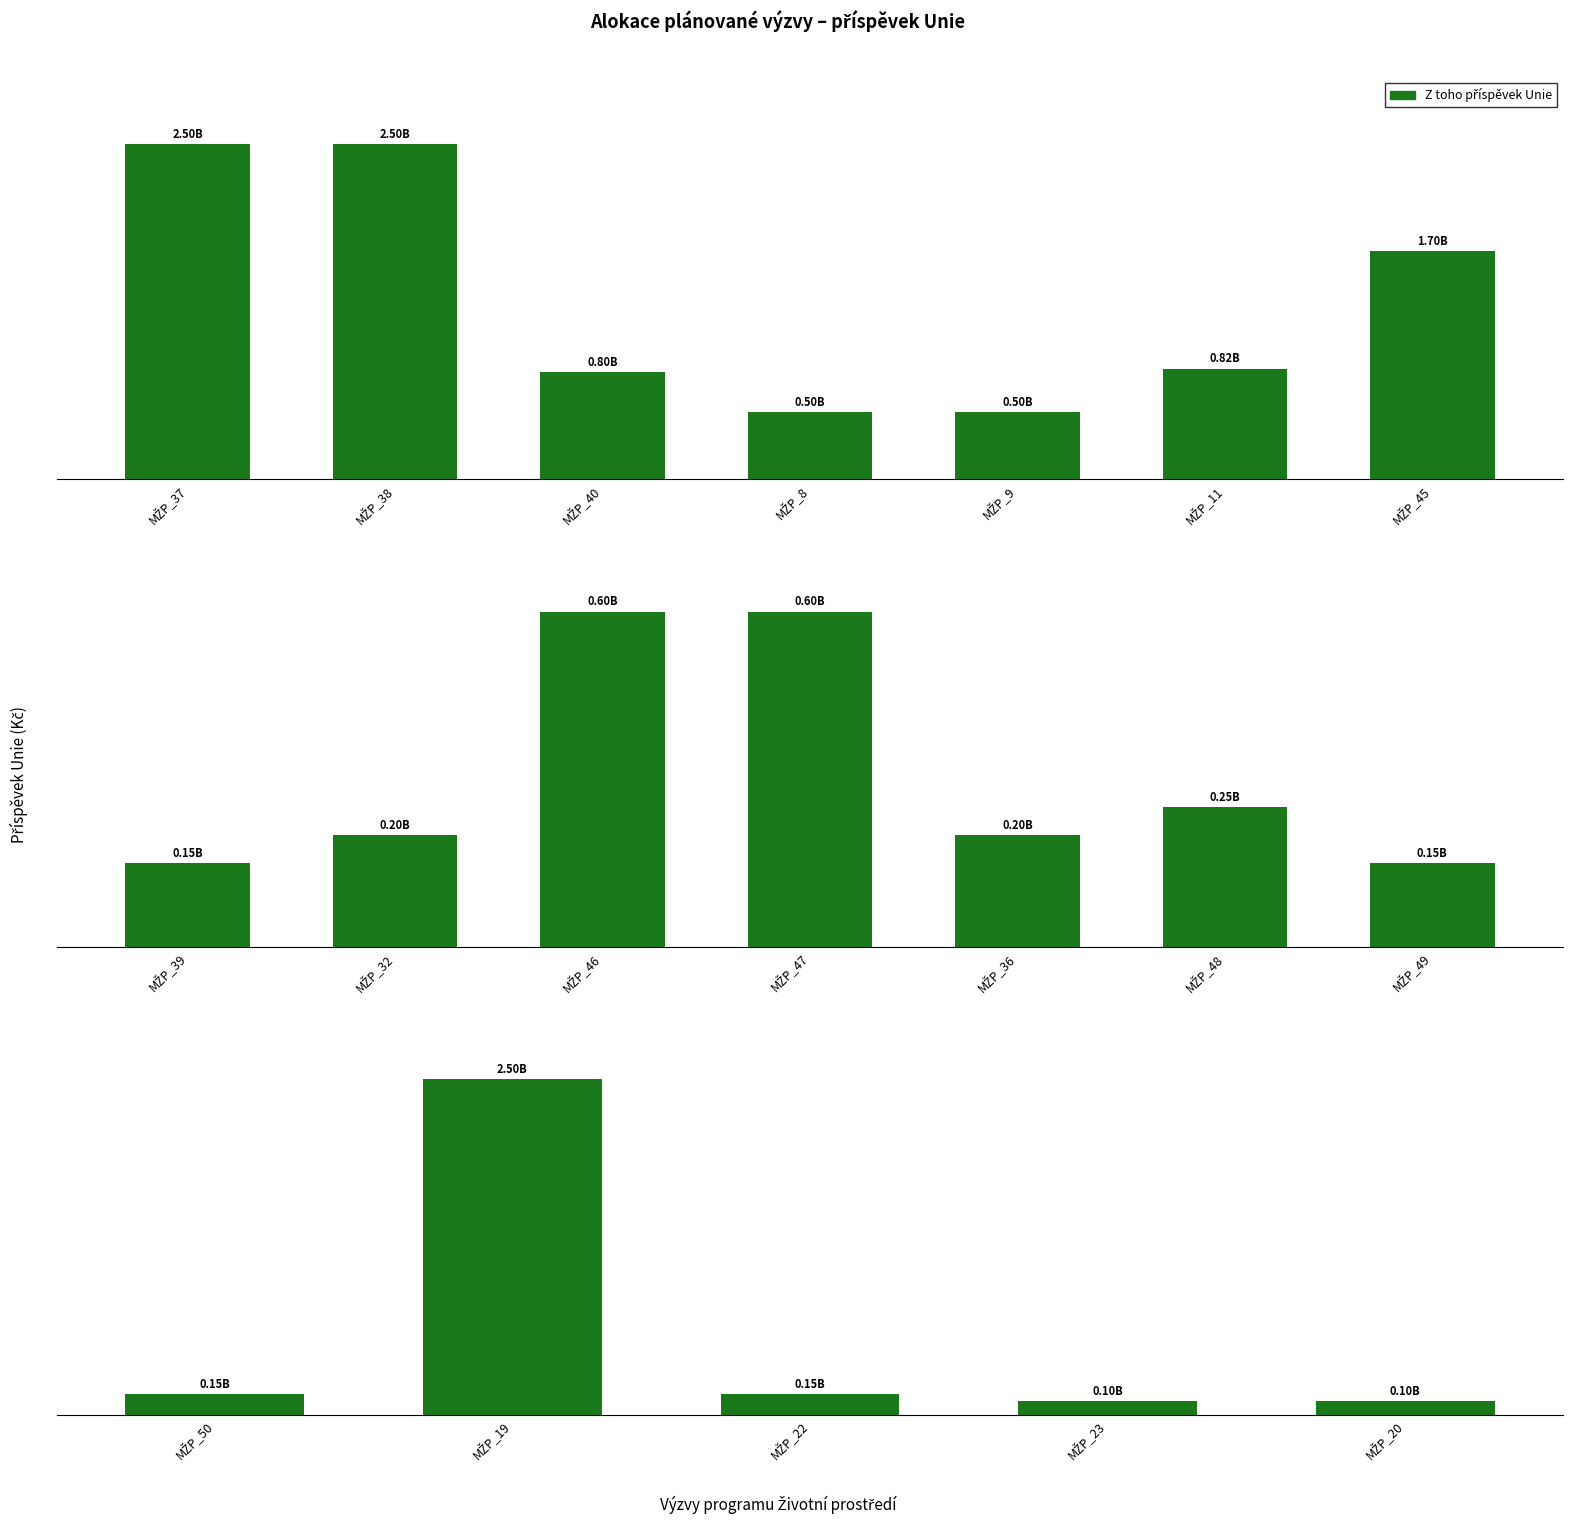

Does the chart contain any negative values?

No